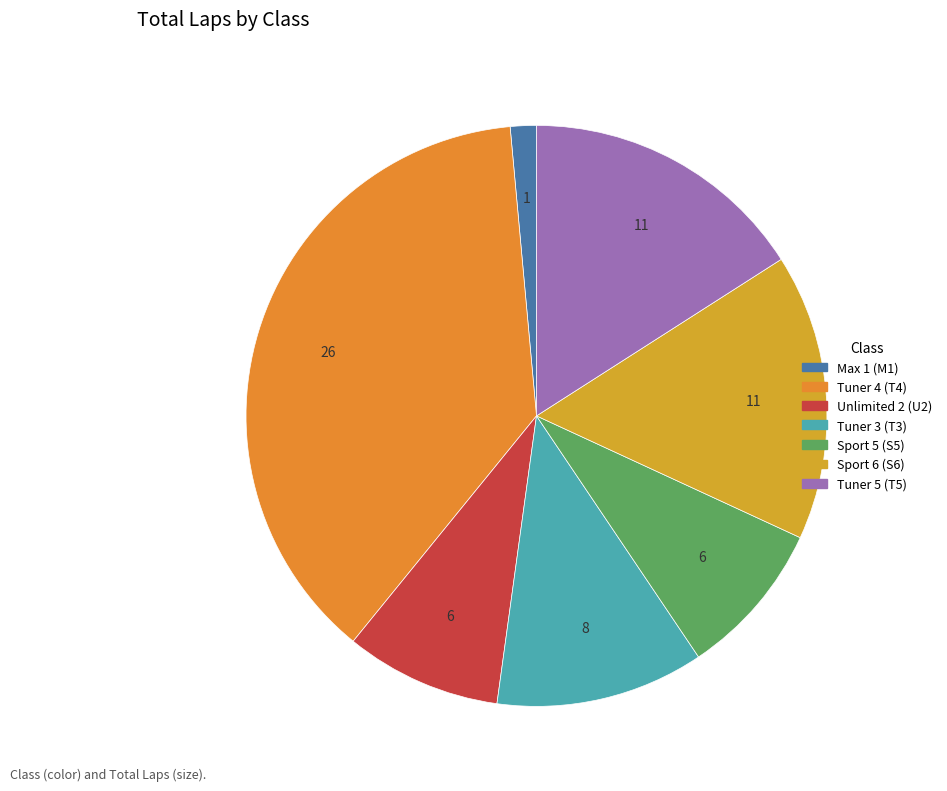

Count the number of slices in the pie.

7